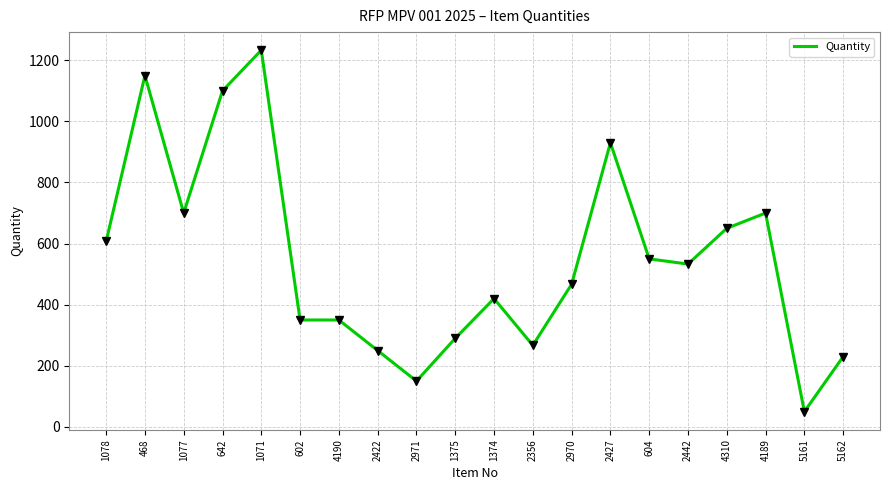

Approximately how many times larger is the value at 4310 compared to 2442?

1.2